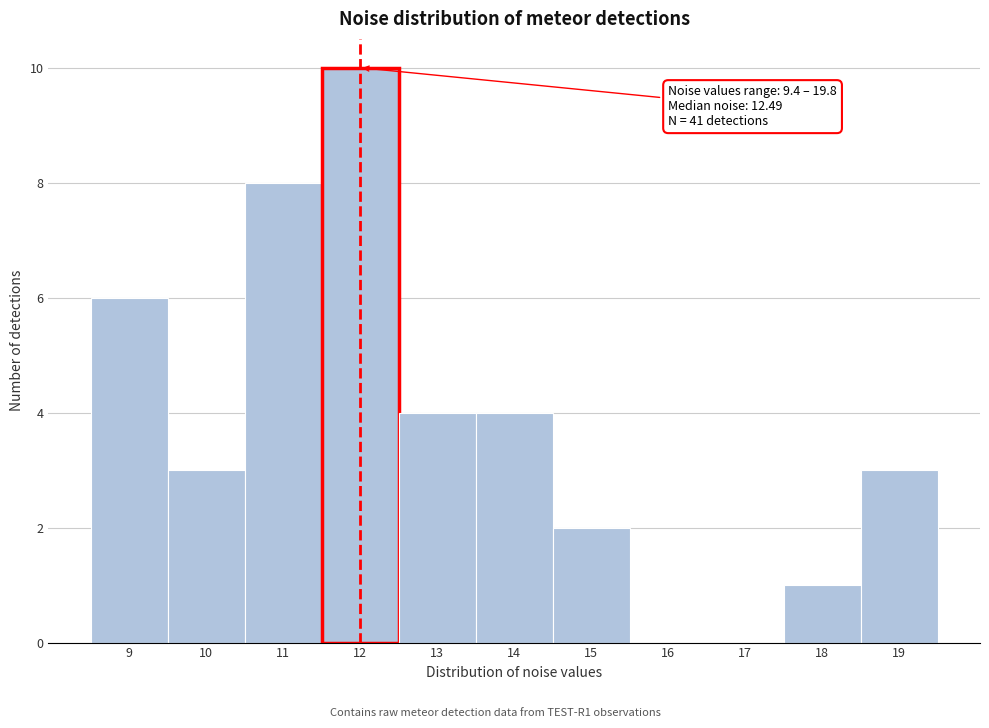

Reading left to right, what are all the values shown in this chart?

9=6	10=3	11=8	12=10	13=4	14=4	15=2	16=0	17=0	18=1	19=3